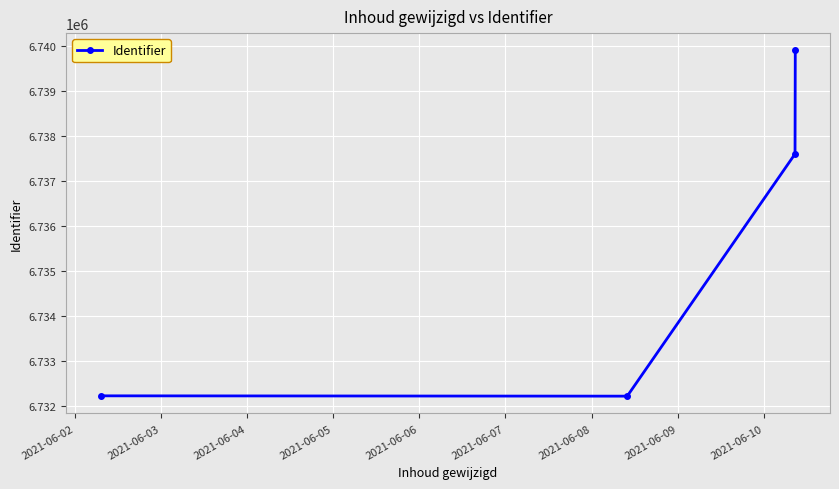

What is the smallest value displayed?

6732208